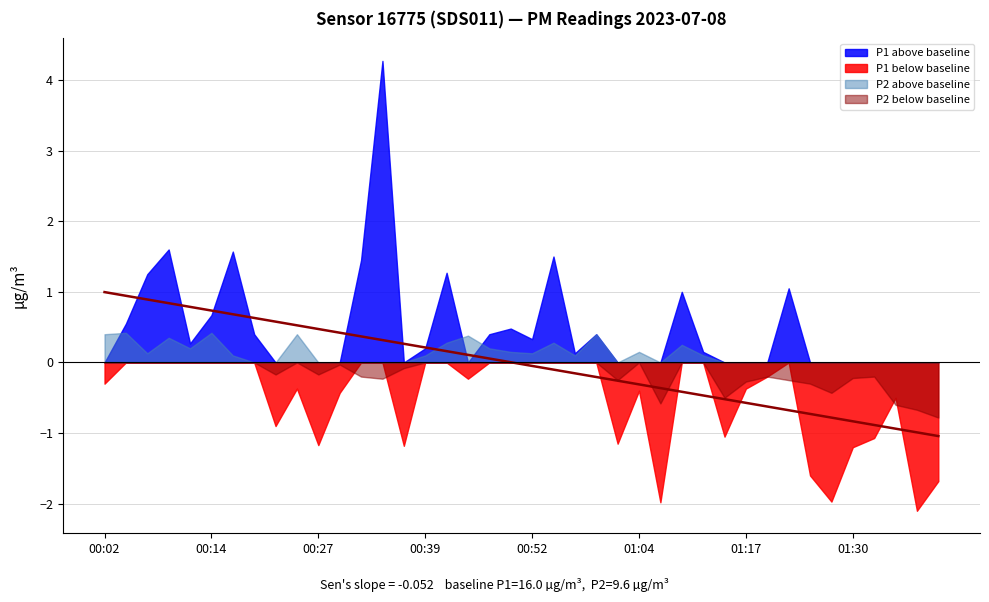

At which category does the chart reach its peak across all series?

00:02